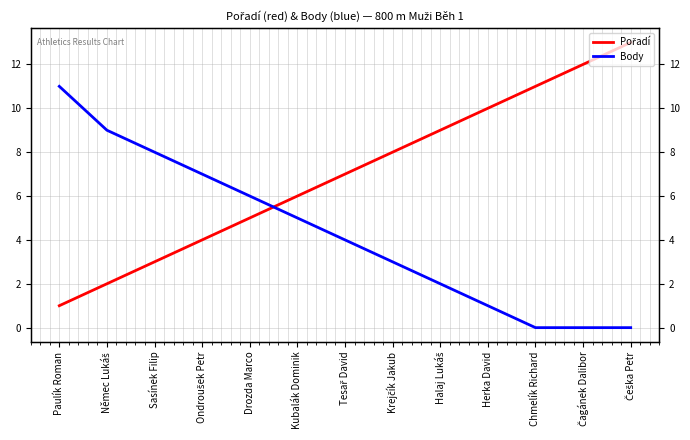

What is the greatest value displayed?

13